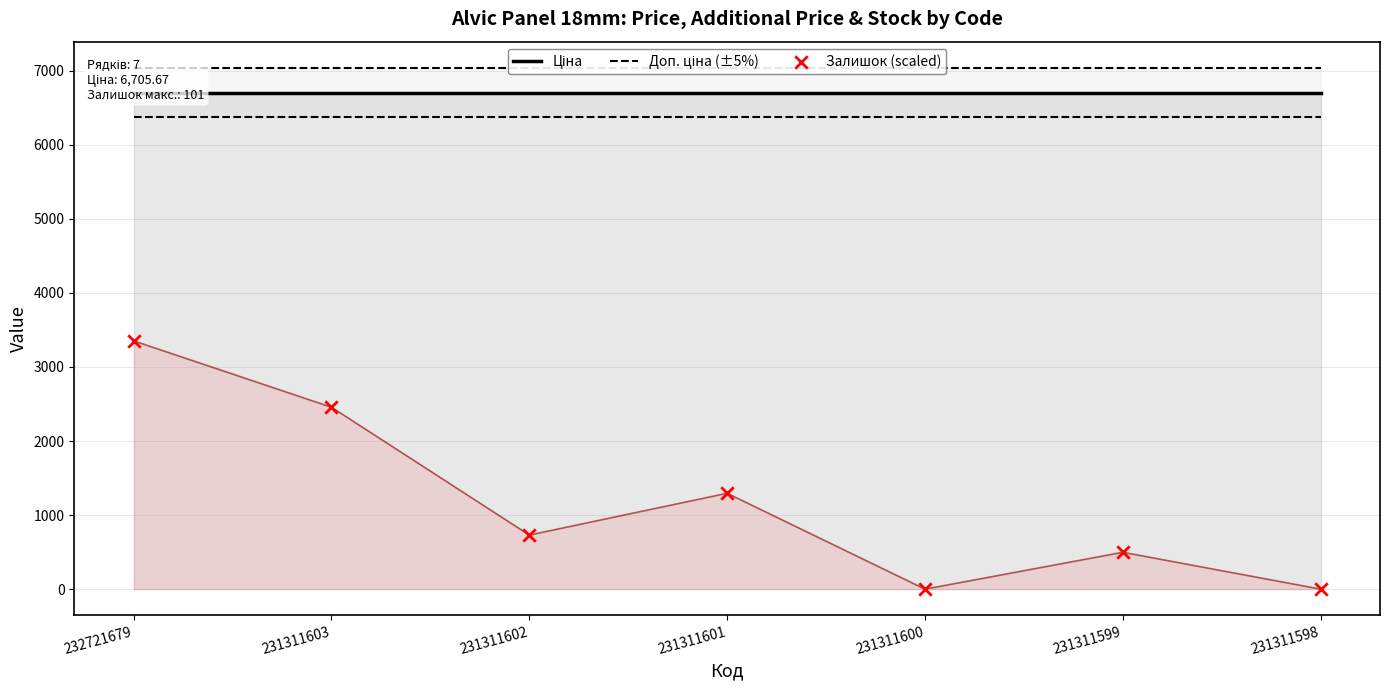

Which series reaches the minimum Y coordinate?

Залишок (scaled)